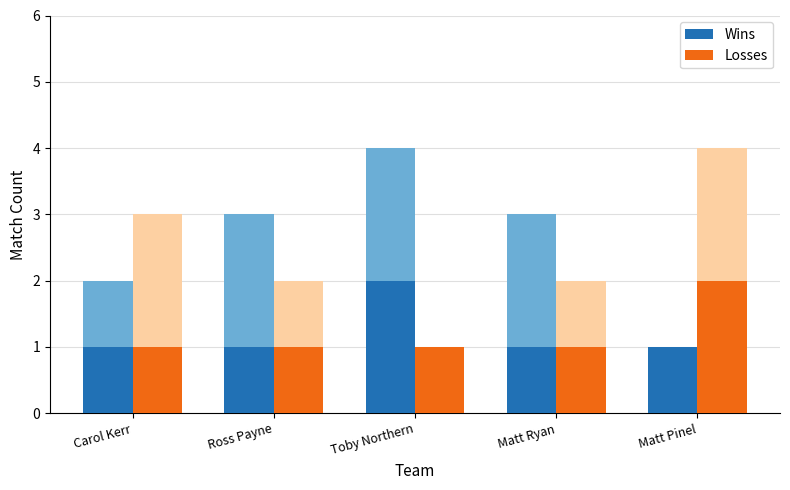

Reading left to right, extract all data points from this chart.

Wins: Carol Kerr=1	Ross Payne=1	Toby Northern=2	Matt Ryan=1	Matt Pinel=1
Losses: Carol Kerr=1	Ross Payne=1	Toby Northern=1	Matt Ryan=1	Matt Pinel=2